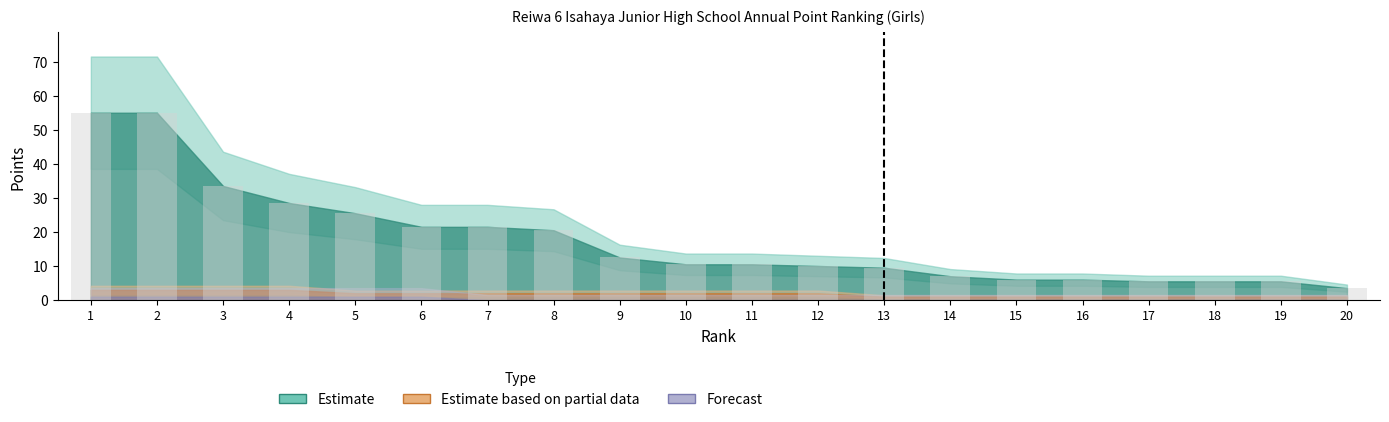

What is the value of the 17th bar from the left?

5.5